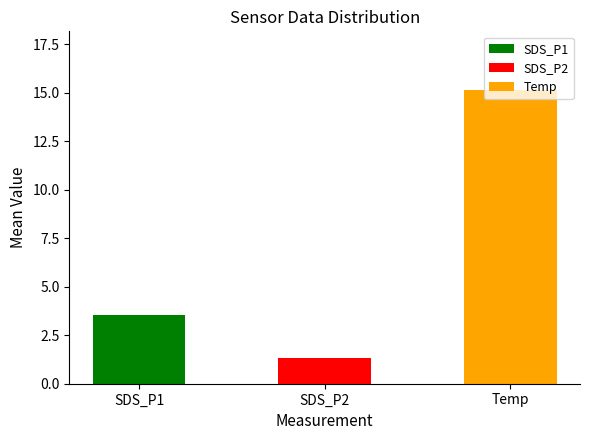

Which has a higher value, SDS_P2 or Temp?

Temp